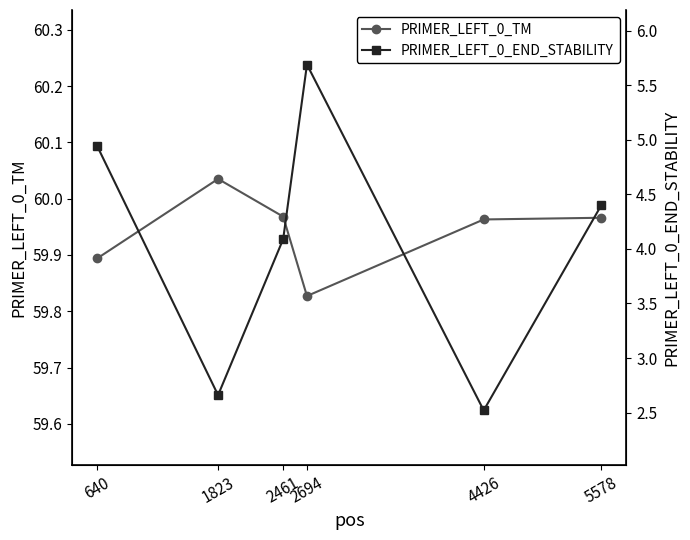

Does the chart display data point markers on the line(s)?

Yes